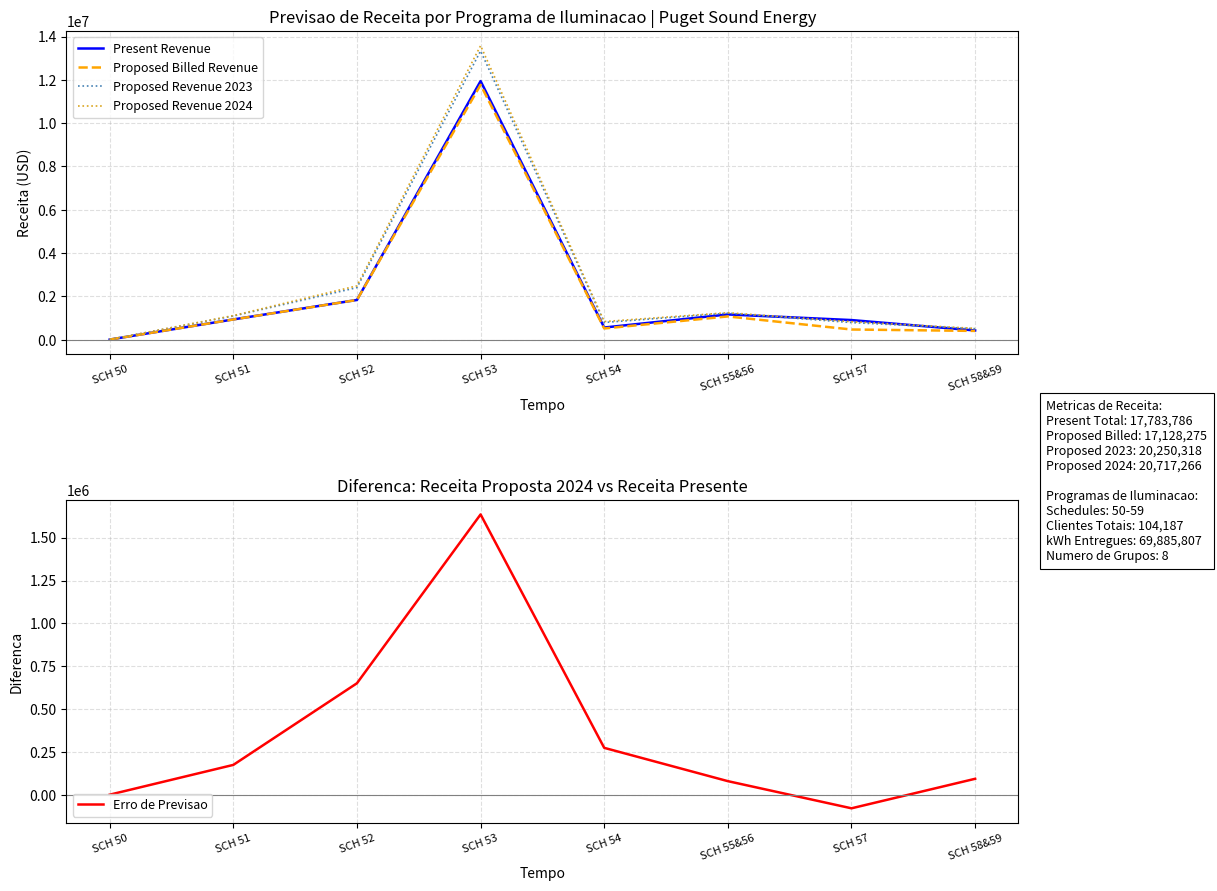

True or false: Present Revenue and Proposed Billed Revenue cross at least once.

False